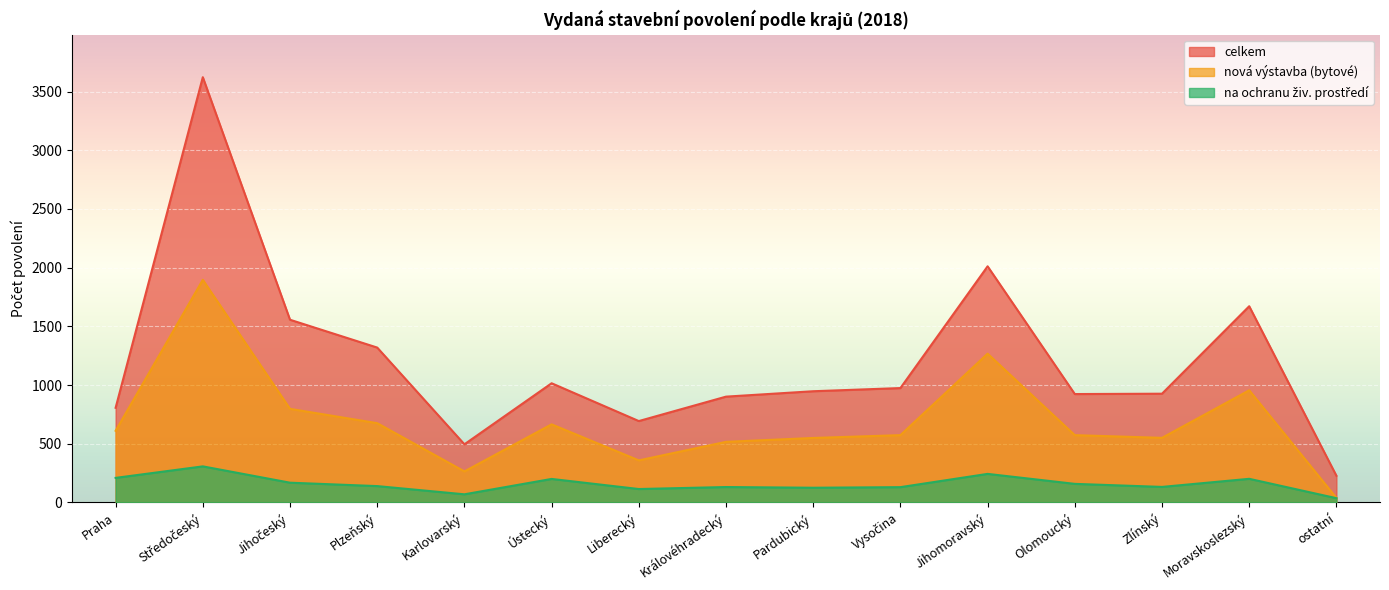

What is the label of the 6th point from the left?

Ústecký